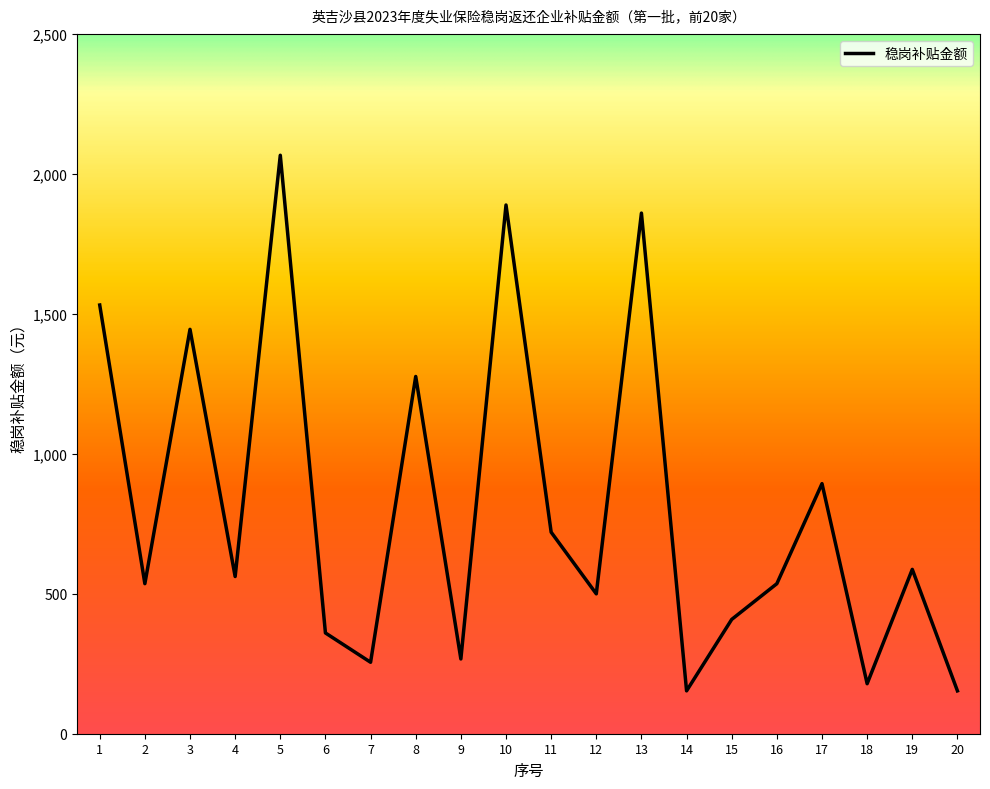

True or false: there are more than 0 points higher than both neighbors.

True